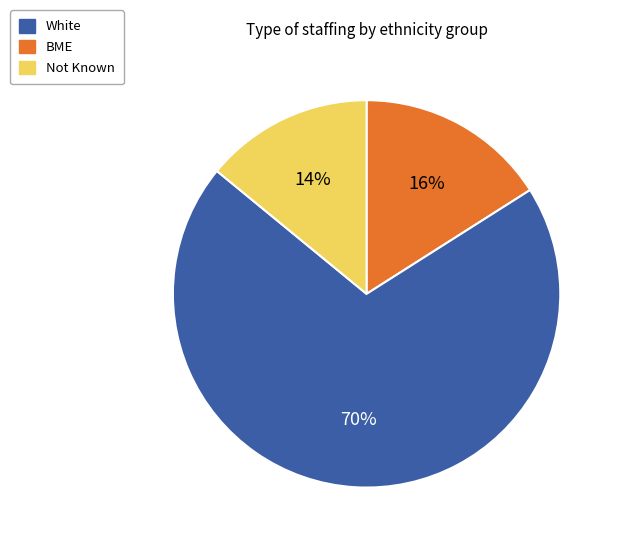

To the nearest percent, what is the difference between the largest and smallest slice percentages?

56%